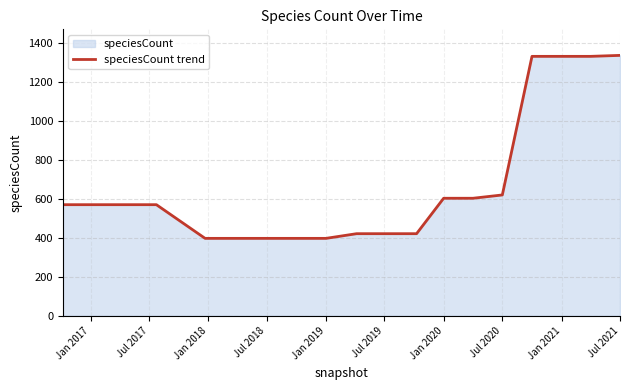

How many lines are shown in the chart?

1